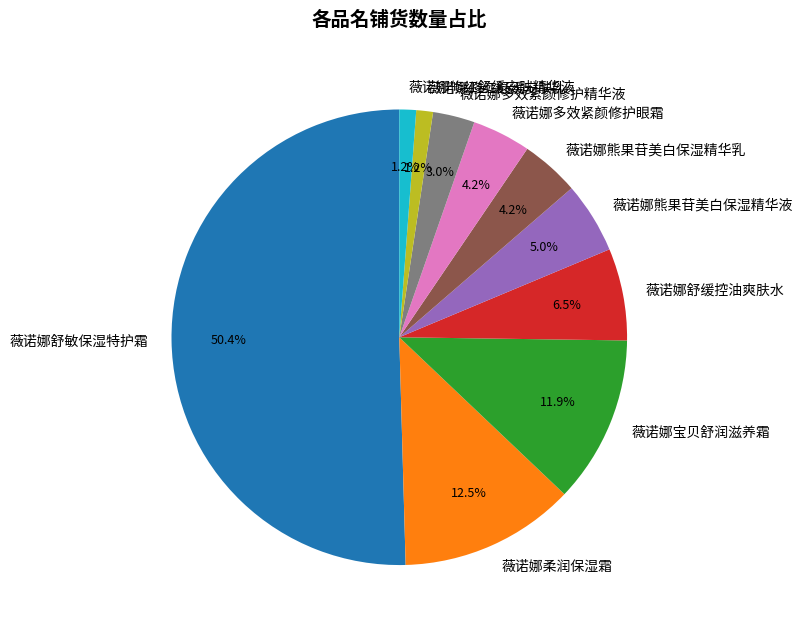

What is the largest slice in the pie chart?

薇诺娜舒敏保湿特护霜